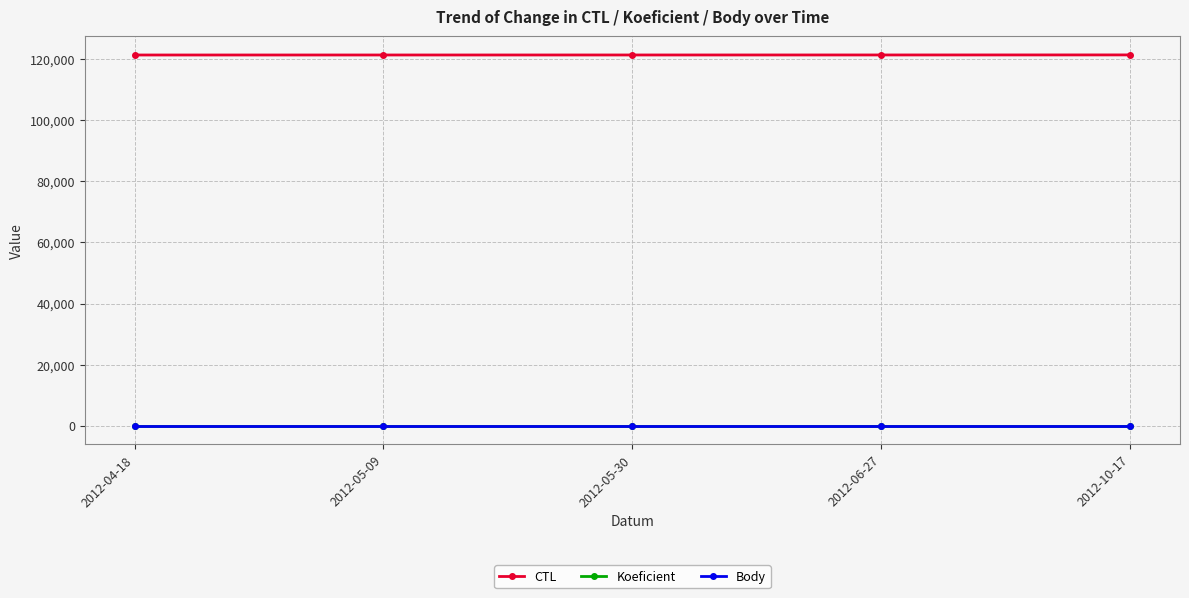

What is the label of the 3rd point from the right?

2012-05-30